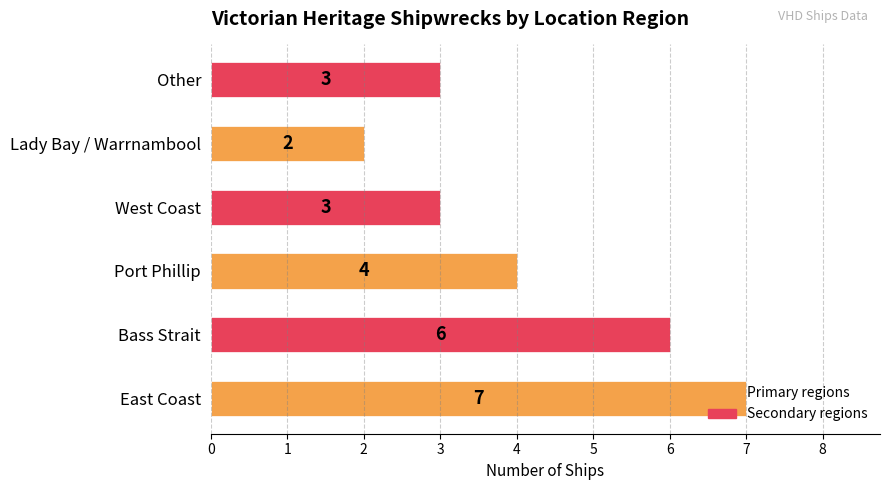

How many data points are less than 4?

3